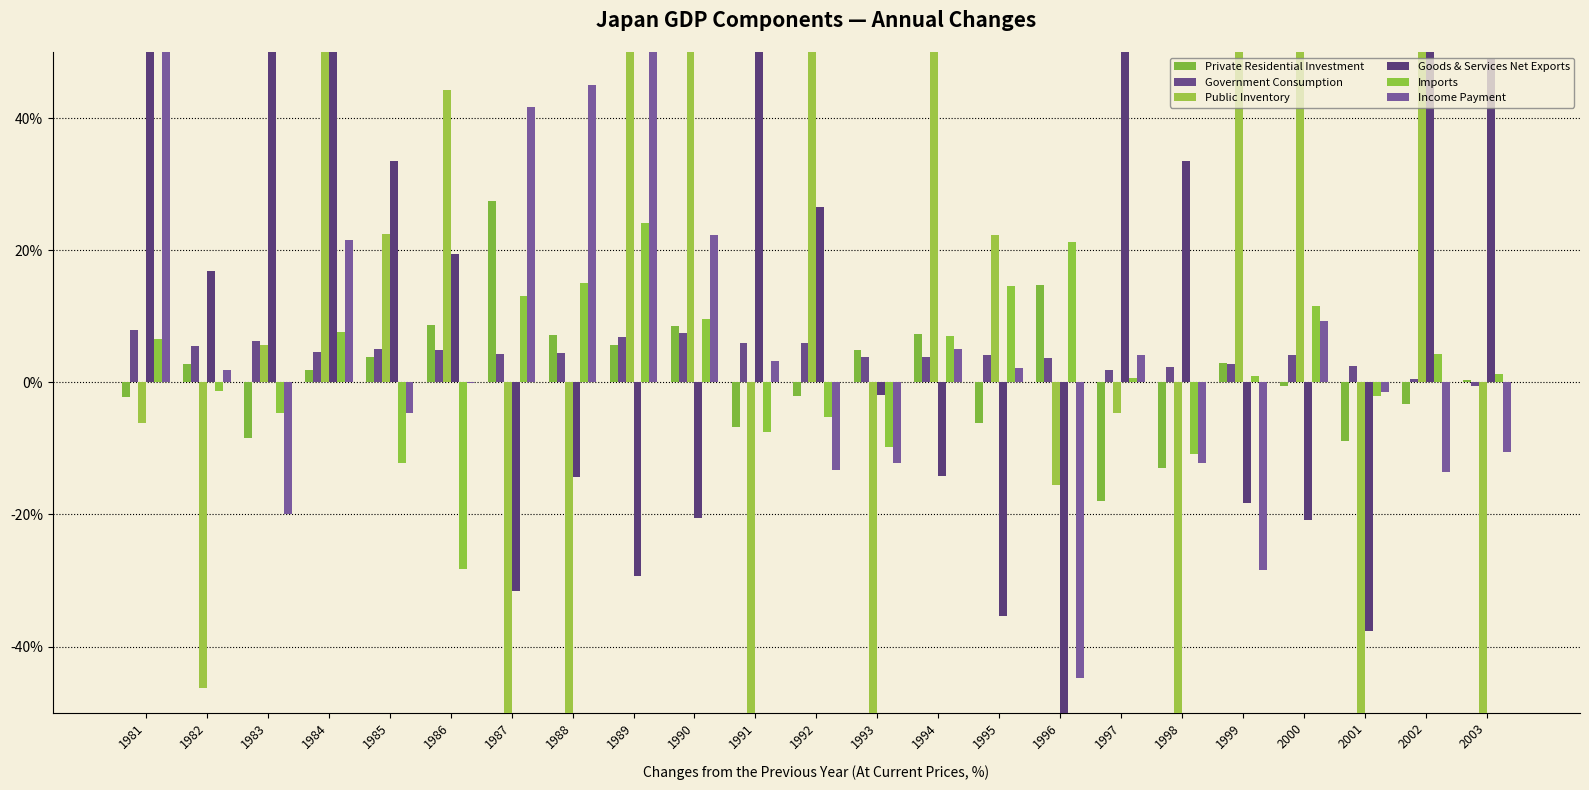

How many bars are there in each group?

6